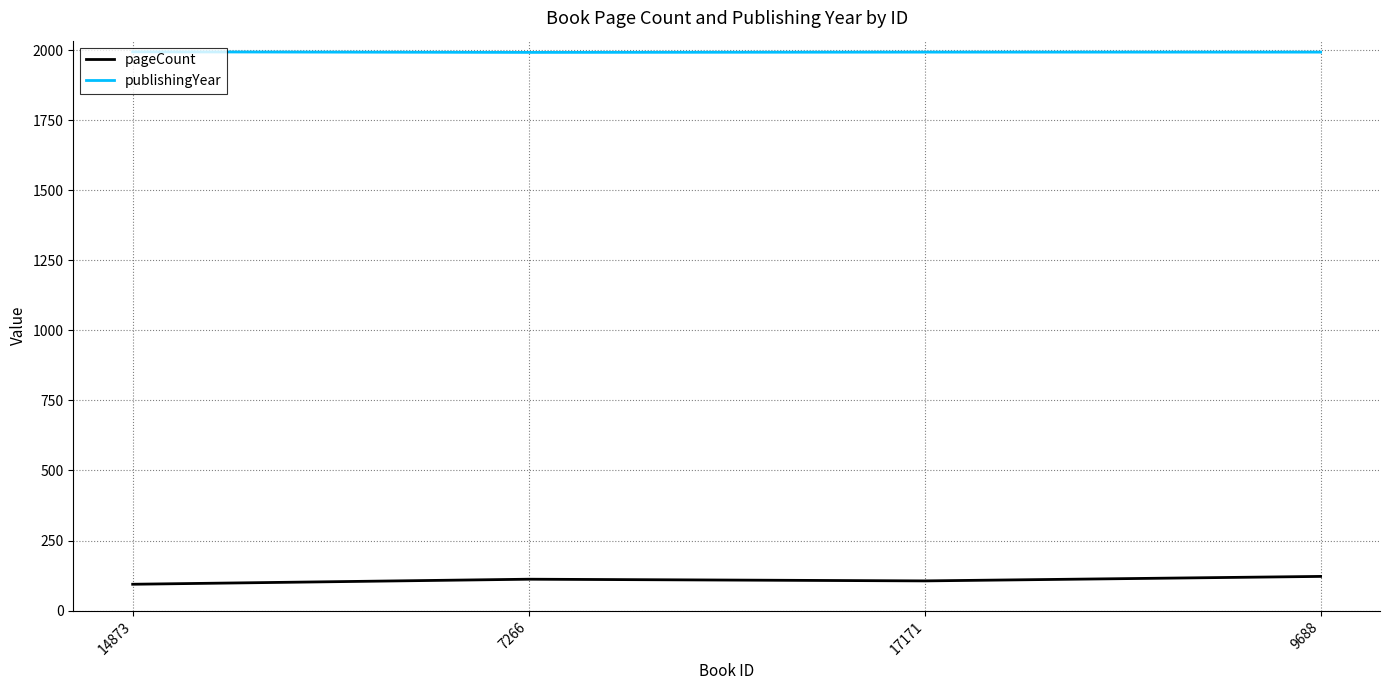

Is it true that publishingYear equals 1993 at 17171?

True